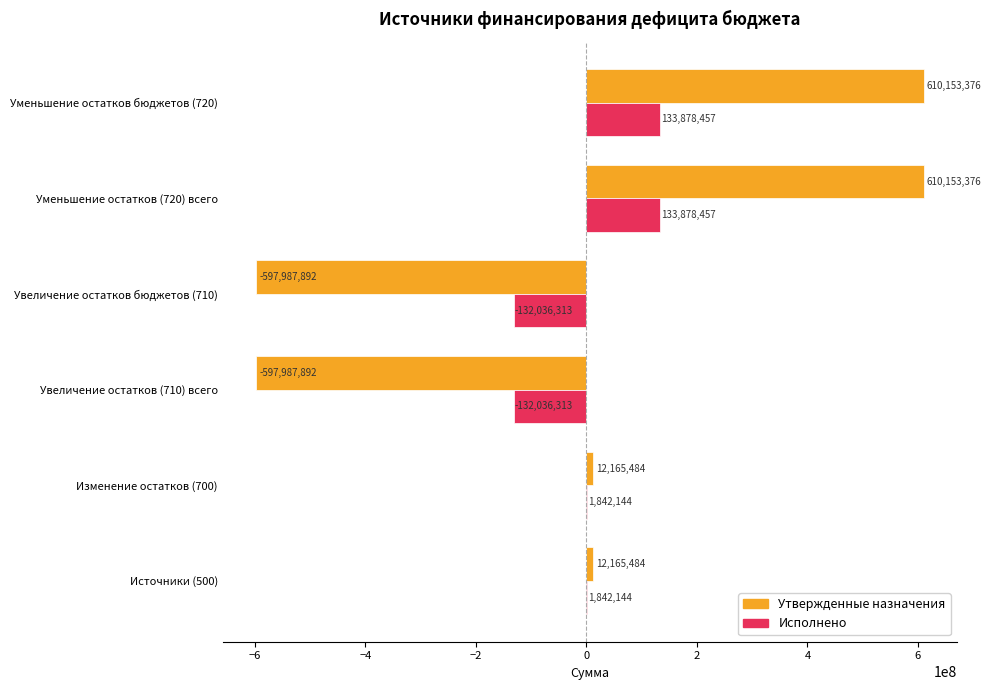

Which series changed the most between Увеличение остатков бюджетов (710) and Уменьшение остатков (720) всего?

Утвержденные назначения